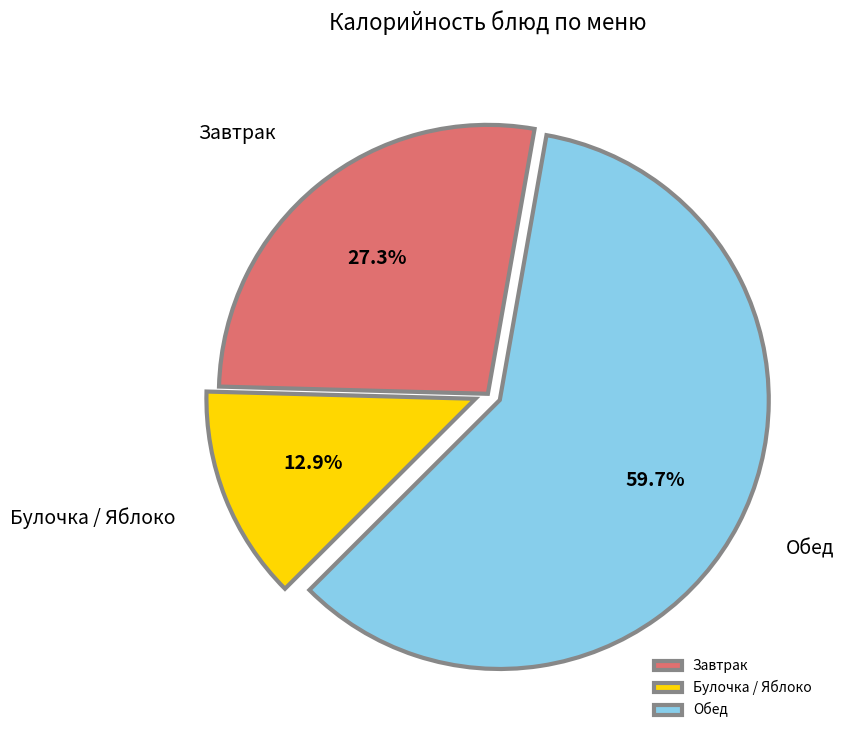

How much of the chart is everything except Завтрак?

72.7%